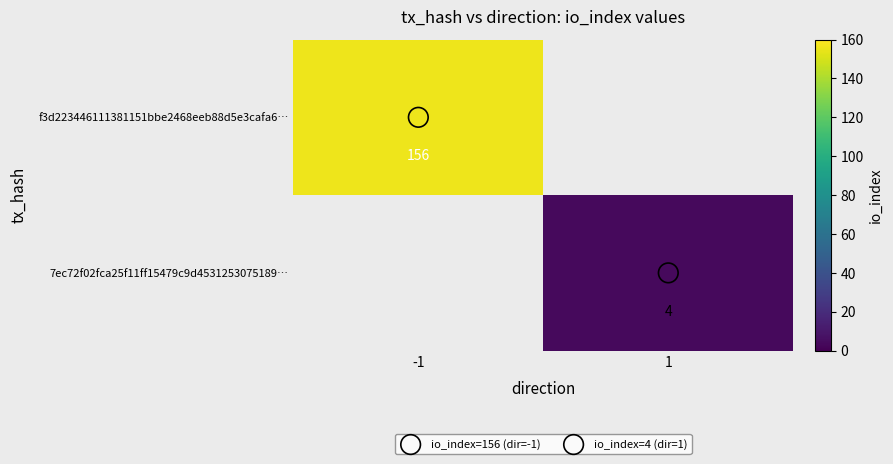

How many positive values does the f3d223446111381151bbe2468eeb88d5e3cafa6… series have?

1